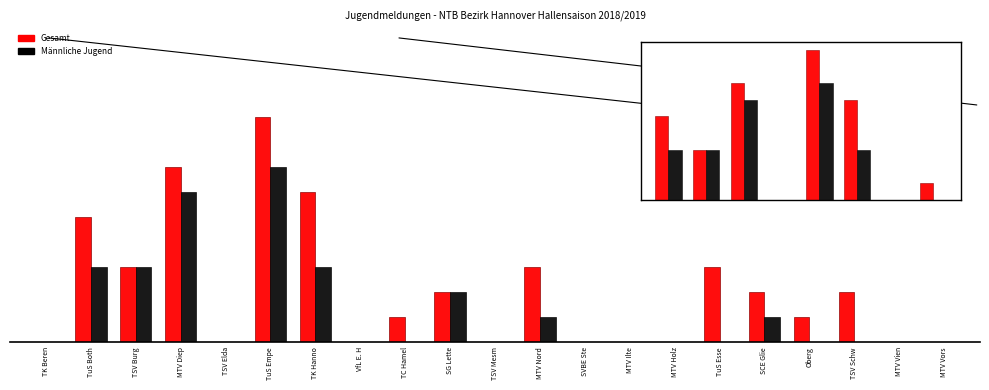

What are all the series names shown in the legend?

Gesamt, Männliche Jugend